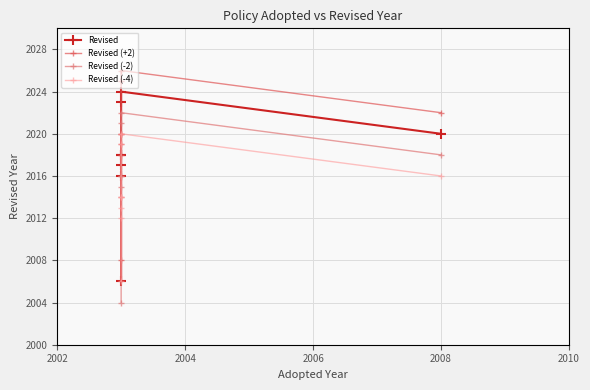

Rank the series by their average value, from lowest to highest.

Revised (-4), Revised (-2), Revised, Revised (+2)